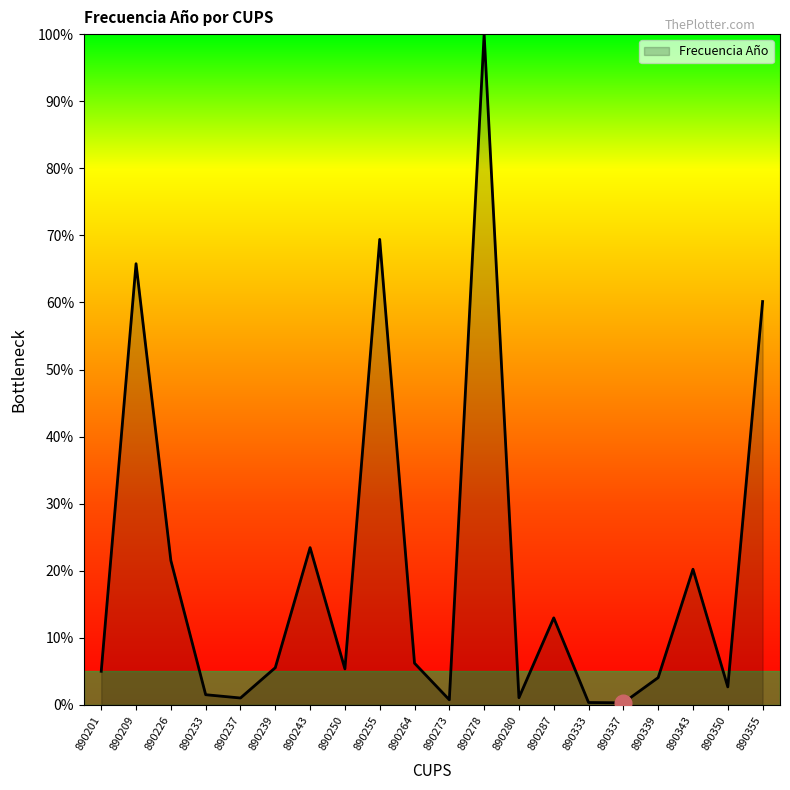

At which label is the value closest to 50?

890355